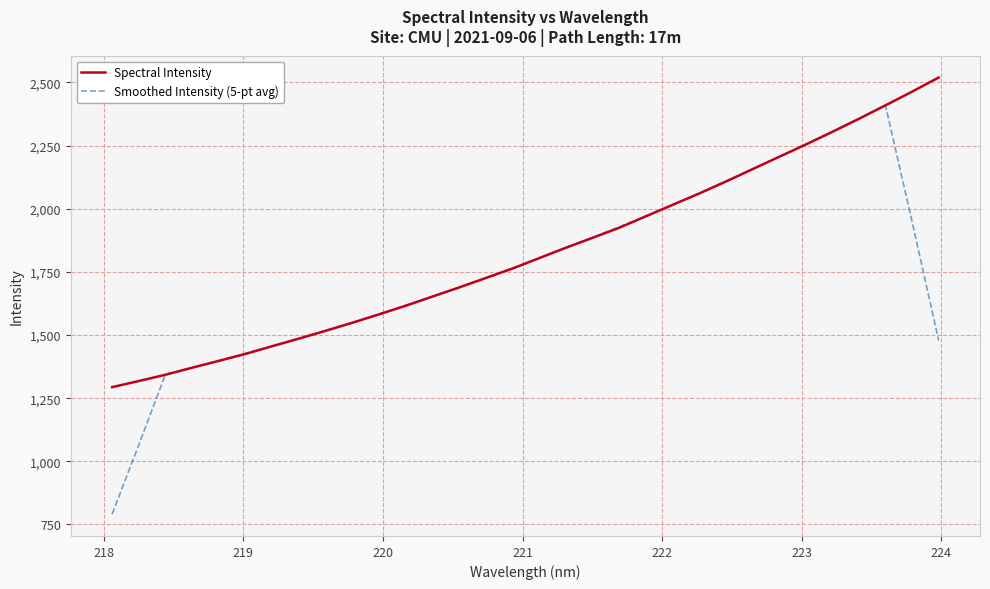

What is the minimum value shown in the chart?

790.9